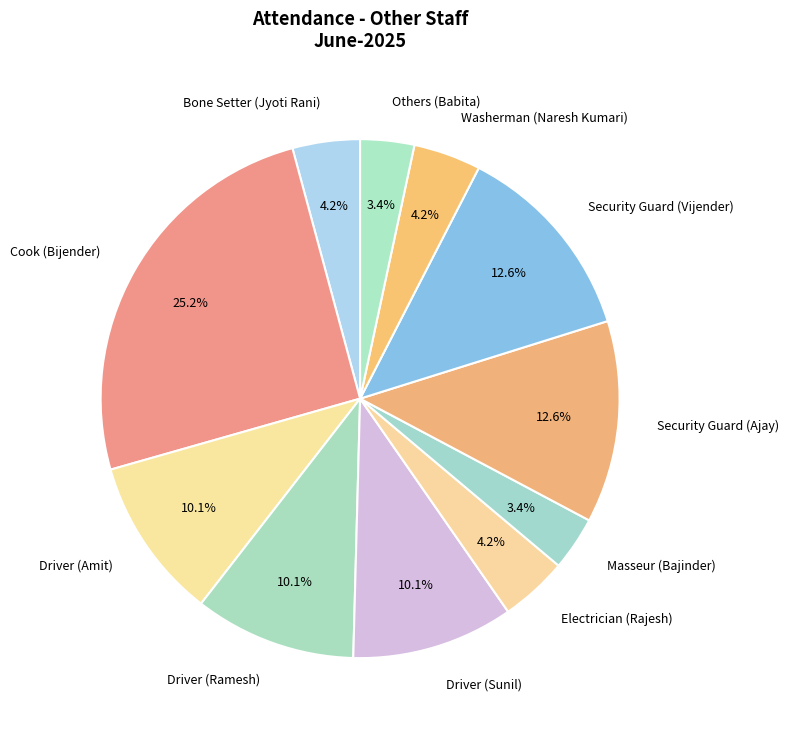

Combined, what portion of the pie is Security Guard (Vijender) and Driver (Ramesh)?

22.7%